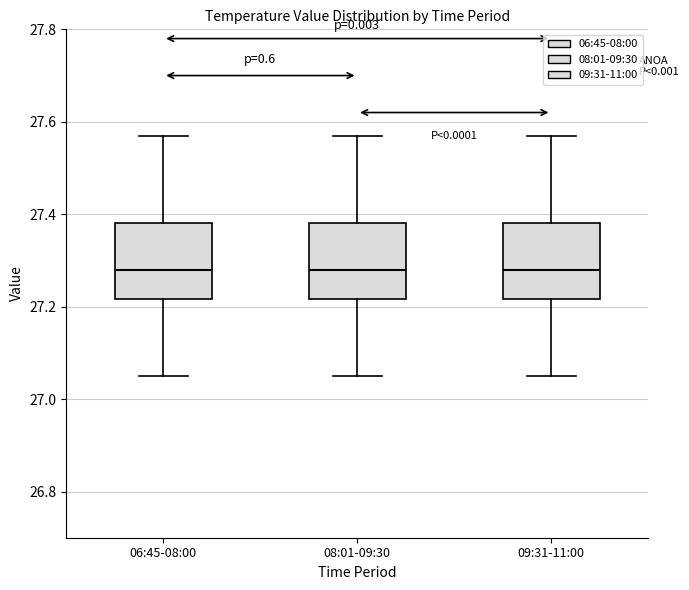

Reading left to right, read every box against the y-axis: the position of its median line, the range the box covers, and the ends of its whiskers. The values are not printed on the chart, so give them approximately, as read against the axis.

06:45-08:00: median 27.28, box 27.22 to 27.38, whiskers 27.06 to 27.58
08:01-09:30: median 27.28, box 27.22 to 27.38, whiskers 27.06 to 27.58
09:31-11:00: median 27.28, box 27.22 to 27.38, whiskers 27.06 to 27.58